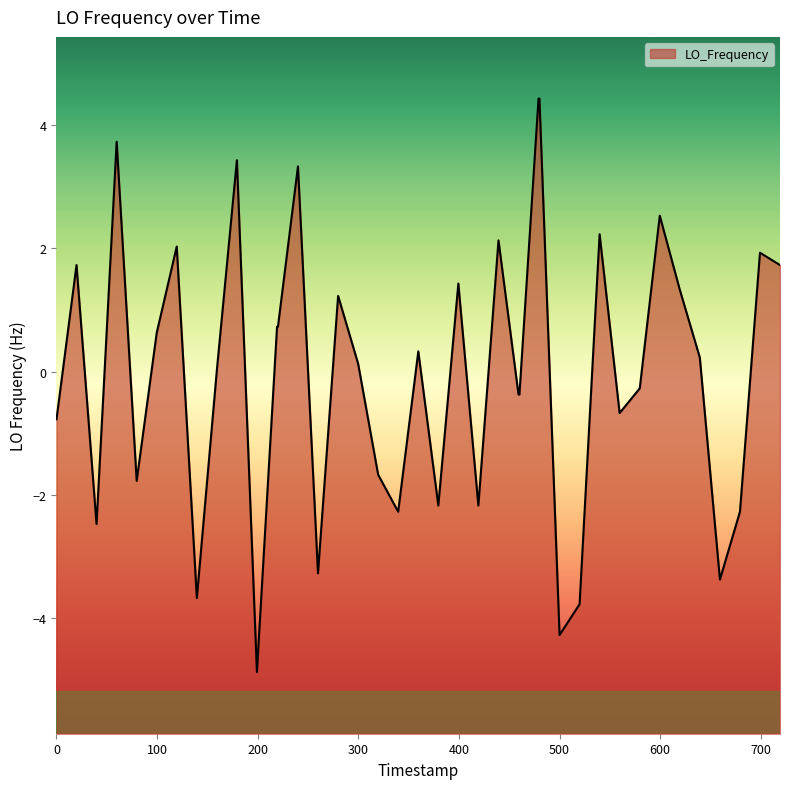

How many points are higher than both their immediate neighbors (excluding endpoints)?

12